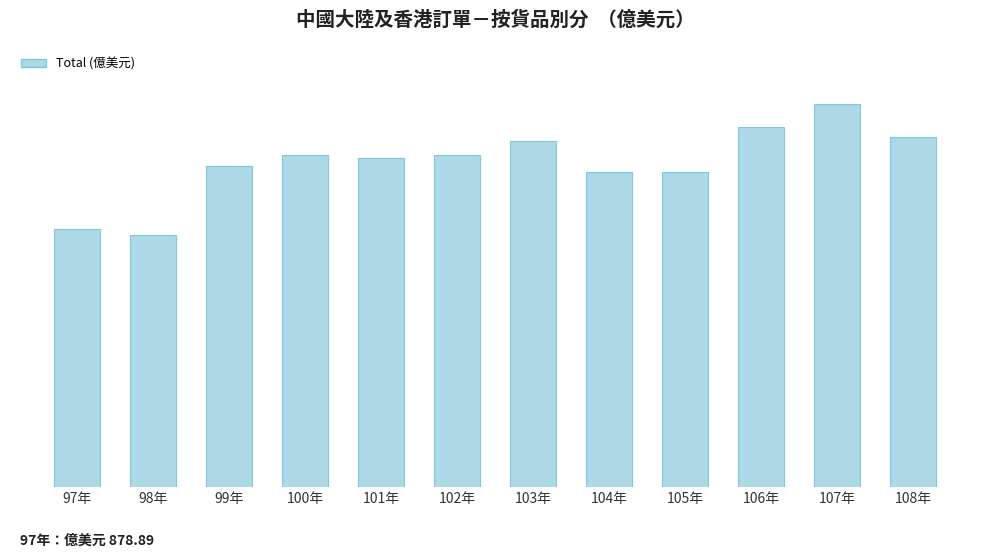

Does the chart contain stacked bars?

No